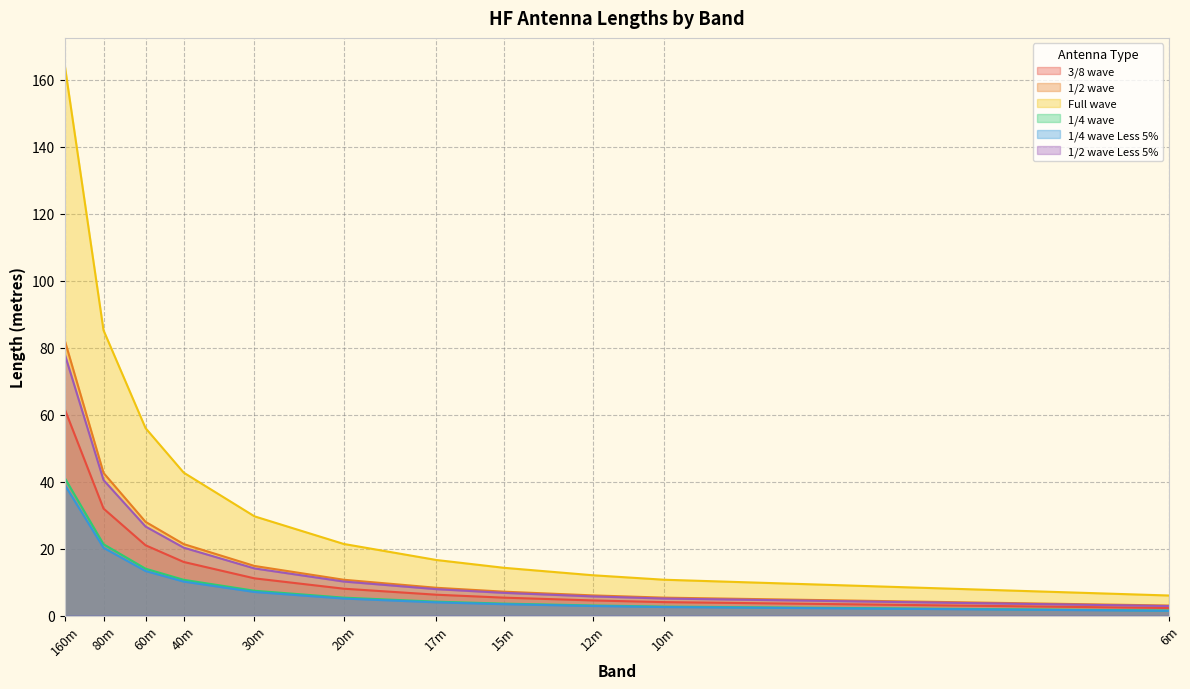

Reading left to right, what are all the values shown in this chart?

3/8 wave: 61.6	31.9	21.0	16.0	11.1	8.0	6.2	5.3	4.5	4.0	2.2
1/2 wave: 82.1	42.6	28.0	21.3	14.8	10.7	8.3	7.1	6.0	5.3	3.0
Full wave: 164.3	85.2	56.0	42.7	29.6	21.4	16.6	14.3	12.0	10.7	6.0
1/4 wave: 41.1	21.3	14.0	10.7	7.4	5.3	4.1	3.6	3.0	2.7	1.5
1/4 wave Less 5%: 39.0	20.2	13.3	10.1	7.0	5.1	3.9	3.4	2.9	2.5	1.4
1/2 wave Less 5%: 78.0	40.5	26.6	20.3	14.1	10.2	7.9	6.8	5.7	5.1	2.8